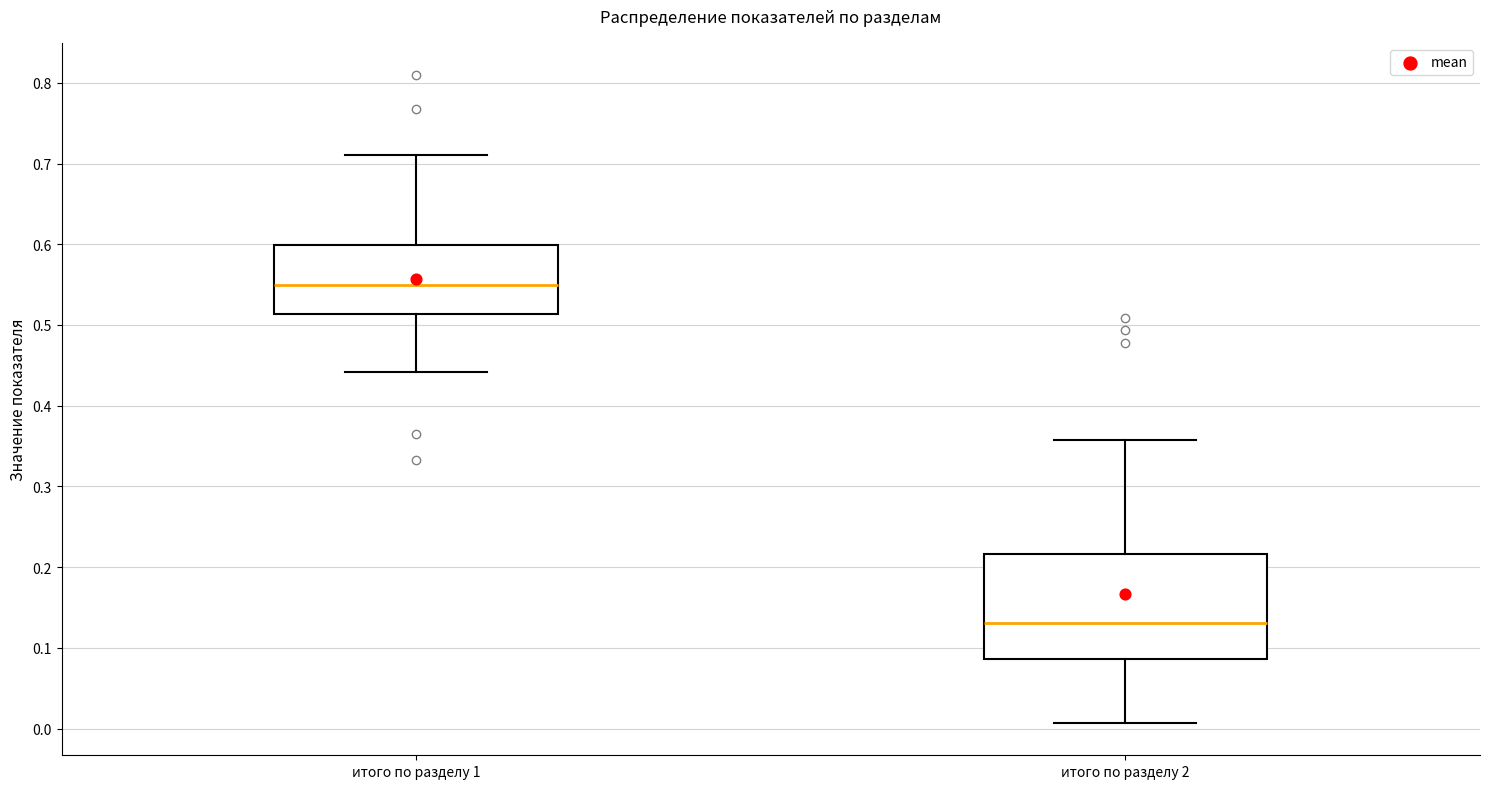

Reading left to right, read every box against the y-axis: the position of its median line, the range the box covers, and the ends of its whiskers. The values are not printed on the chart, so give them approximately, as read against the axis.

итого по разделу 1: median 0.55, box 0.51 to 0.60, whiskers 0.44 to 0.71
итого по разделу 2: median 0.13, box 0.09 to 0.22, whiskers 0.01 to 0.36